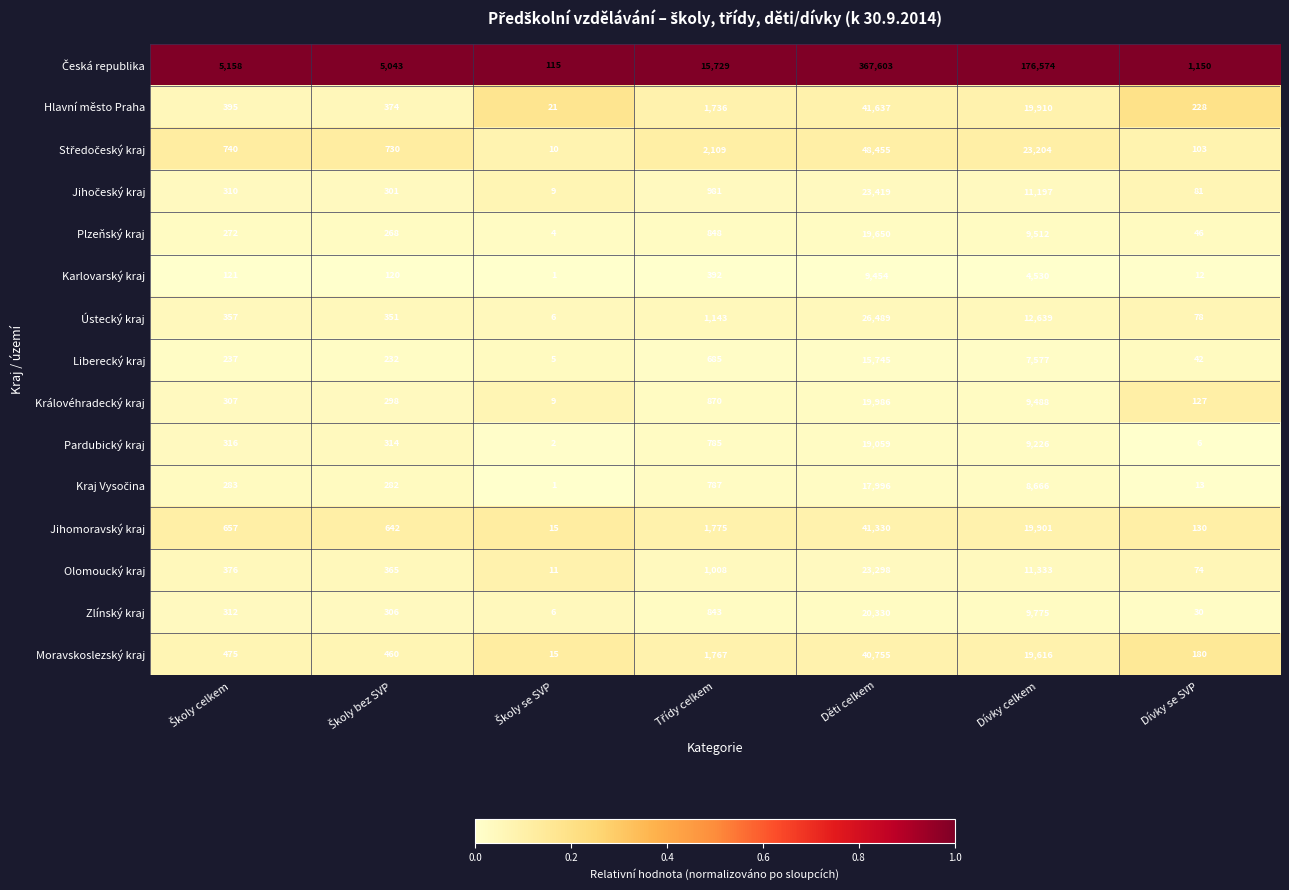

At which category is the sum across all series the highest?

Děti celkem